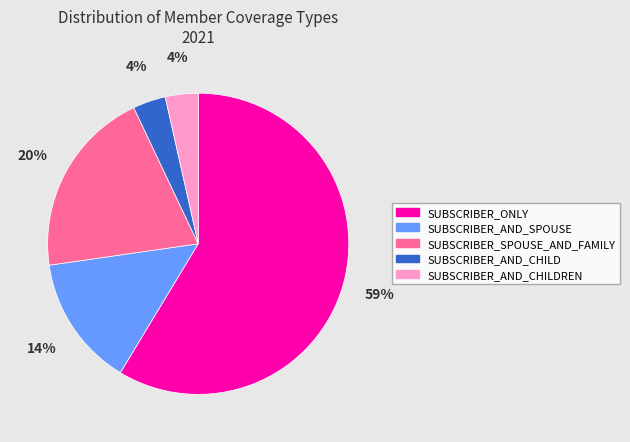

What percentage is the SUBSCRIBER_AND_CHILD slice, to the nearest percent?

4%